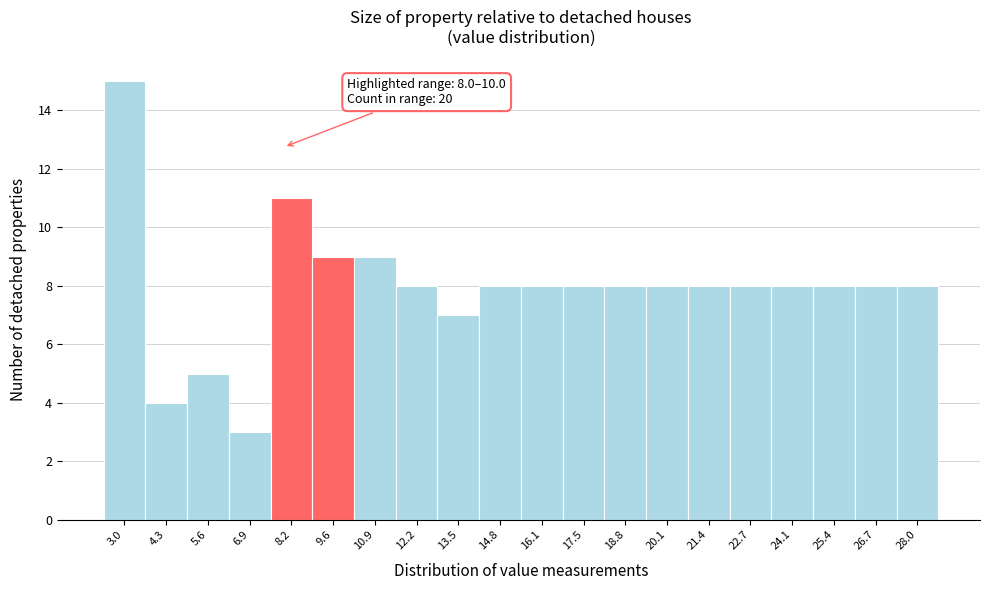

Which range on the x-axis has the tallest bar?

2.4 to 3.6